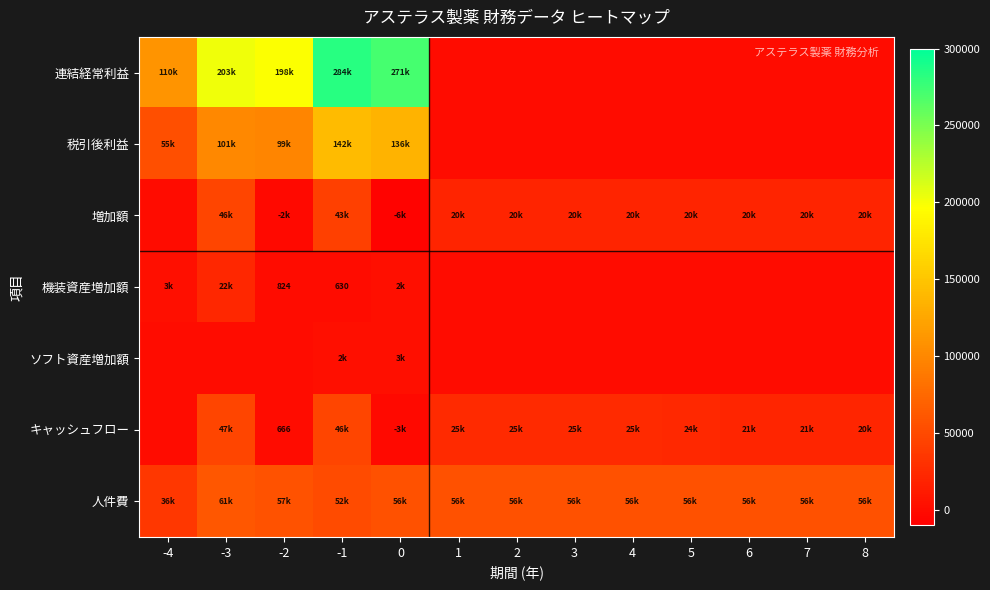

True or false: キャッシュフロー has a value of 24658.6 at 2.

True